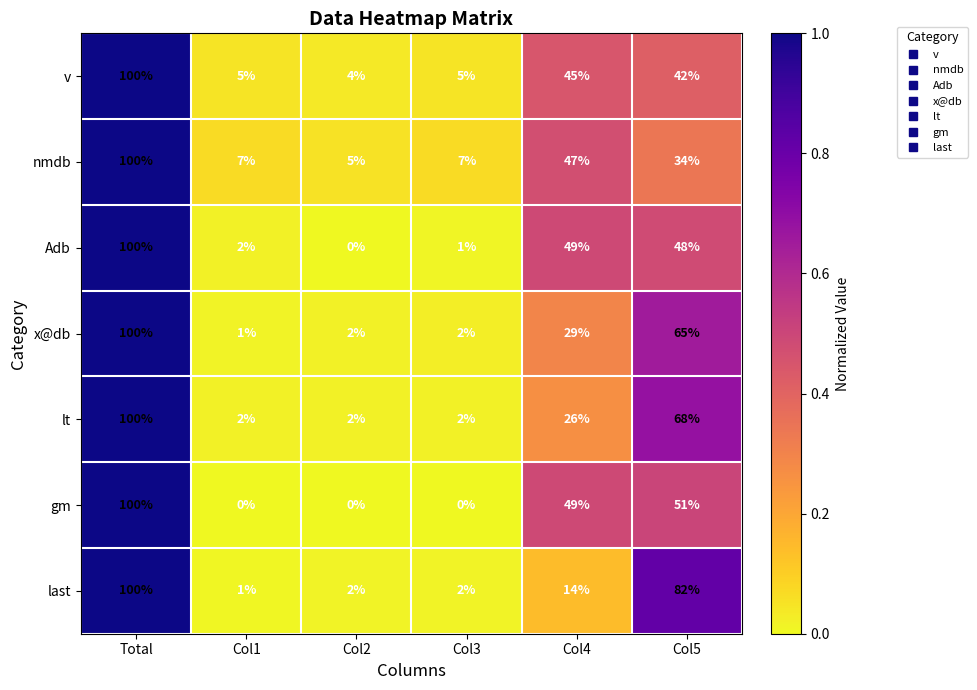

At which category is the sum across all series the highest?

Total